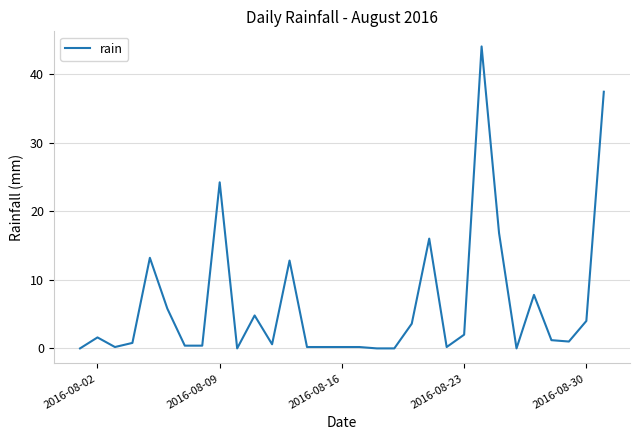

What is the greatest value displayed?

44.0